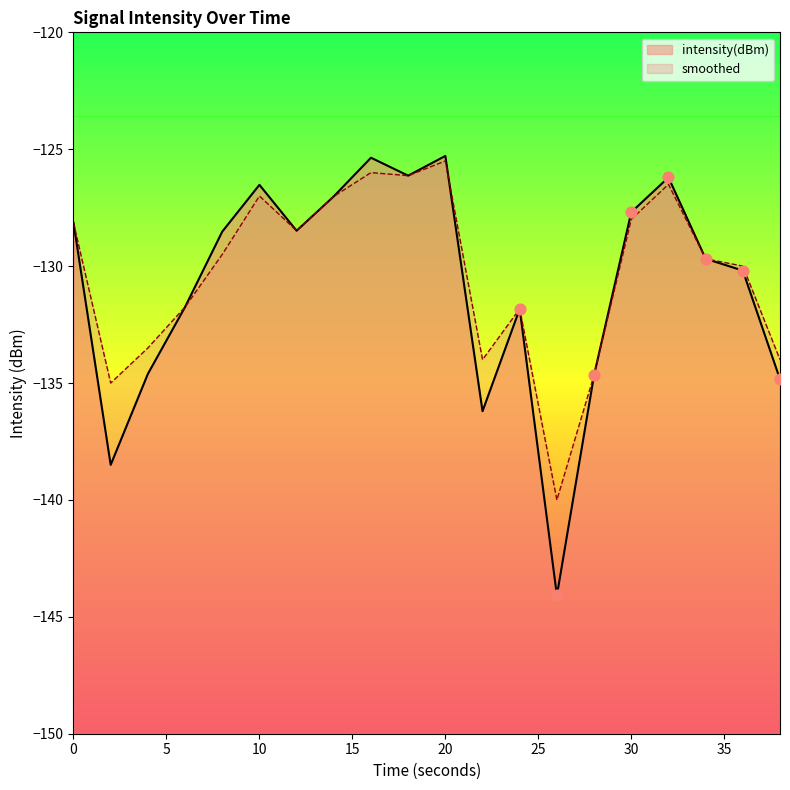

Which series contains the highest Y value?

intensity(dBm)